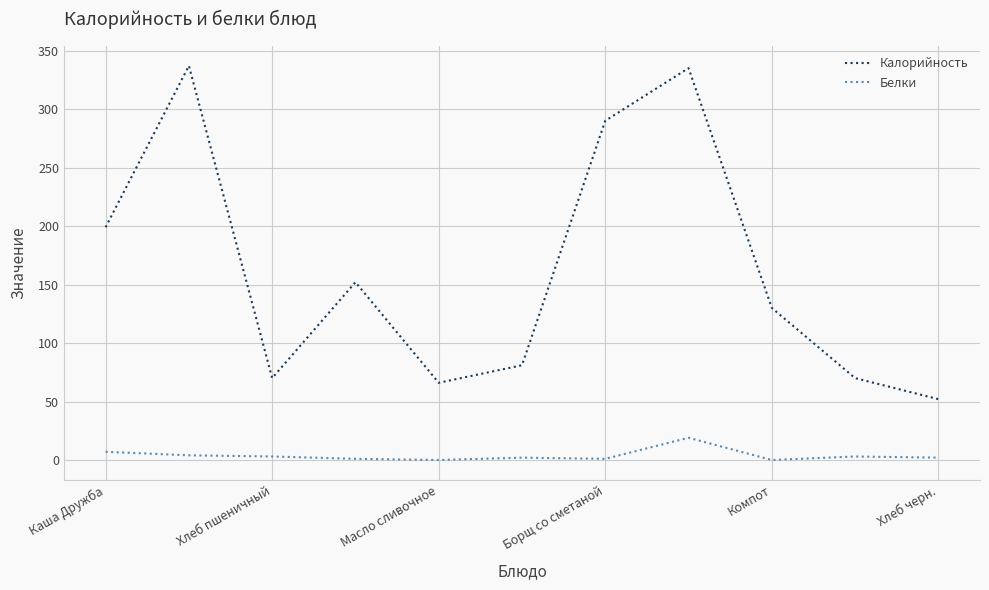

How many lines are shown in the chart?

2